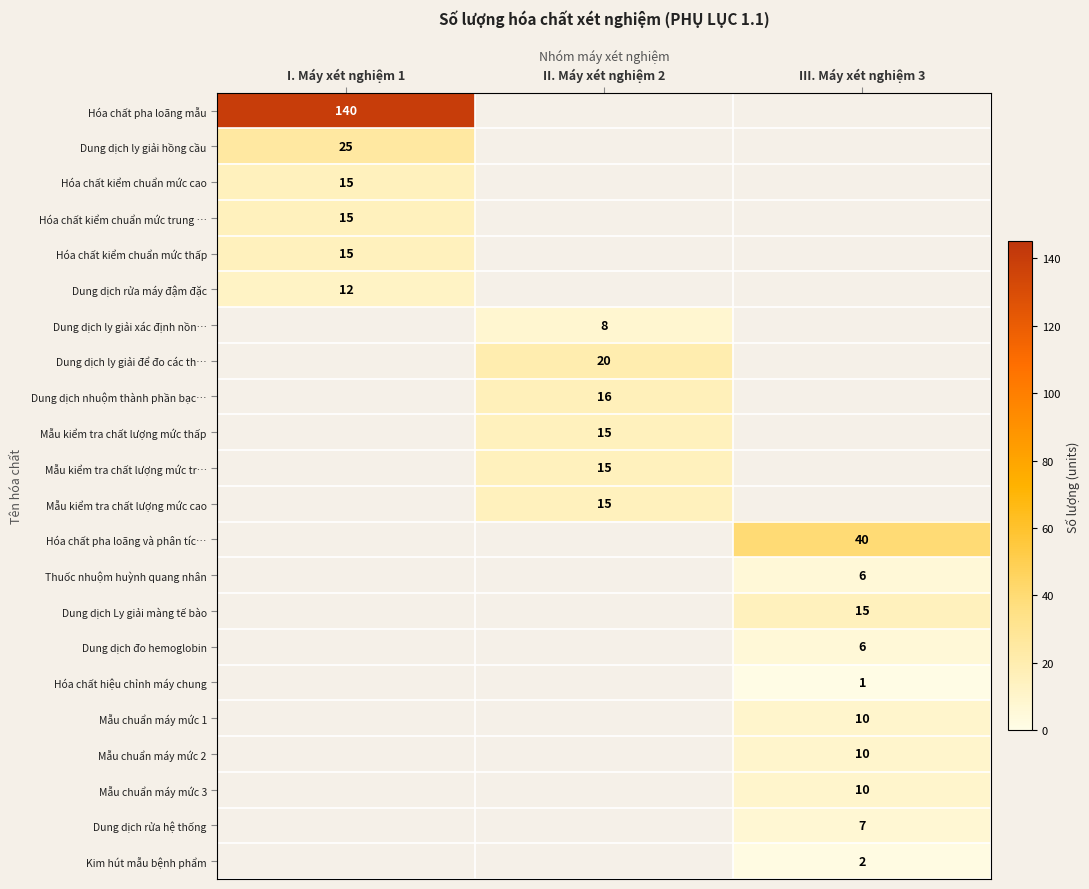

What is the smallest value displayed?

1.0